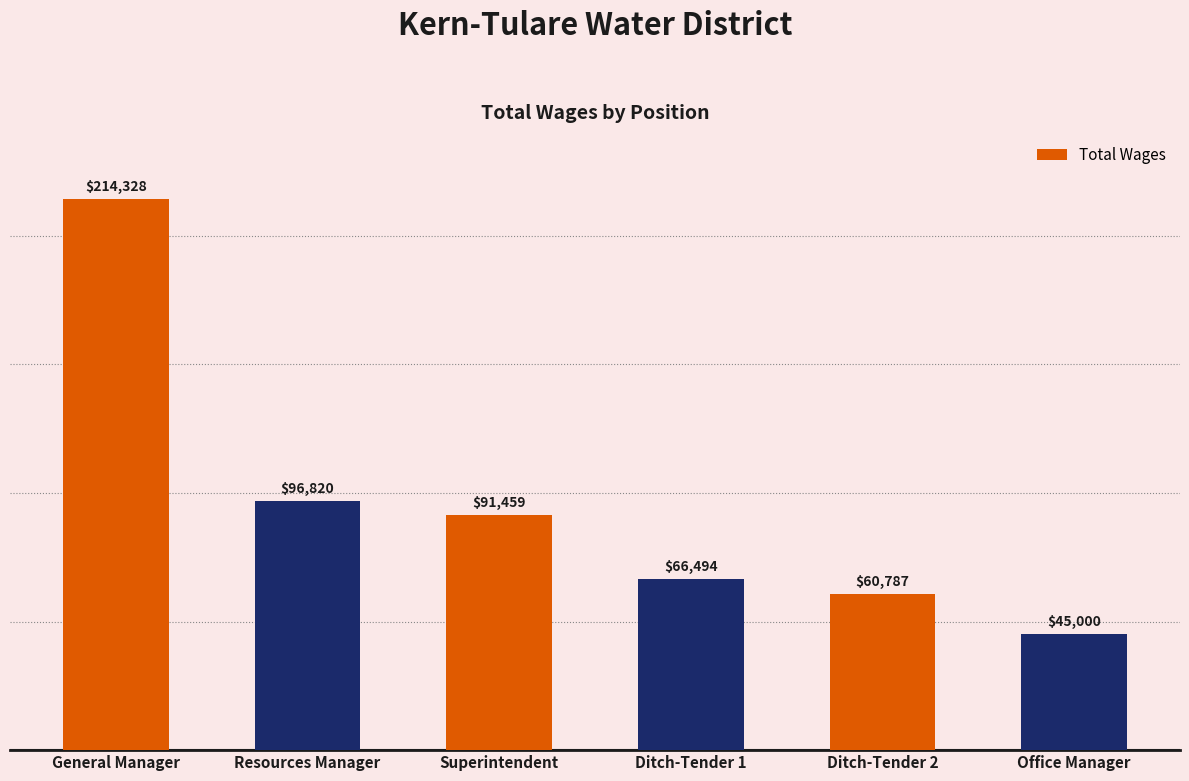

How many data points are less than 91459?

3